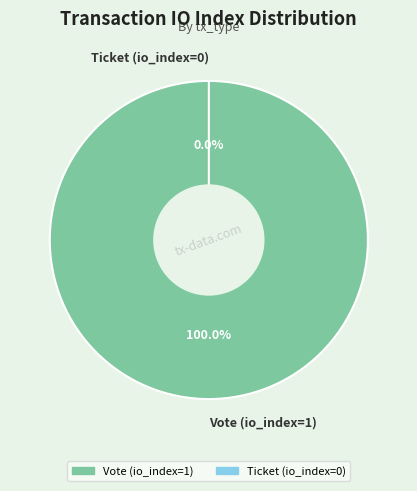

Do Vote (io_index=1) and Ticket (io_index=0) together represent more than half of the pie?

Yes